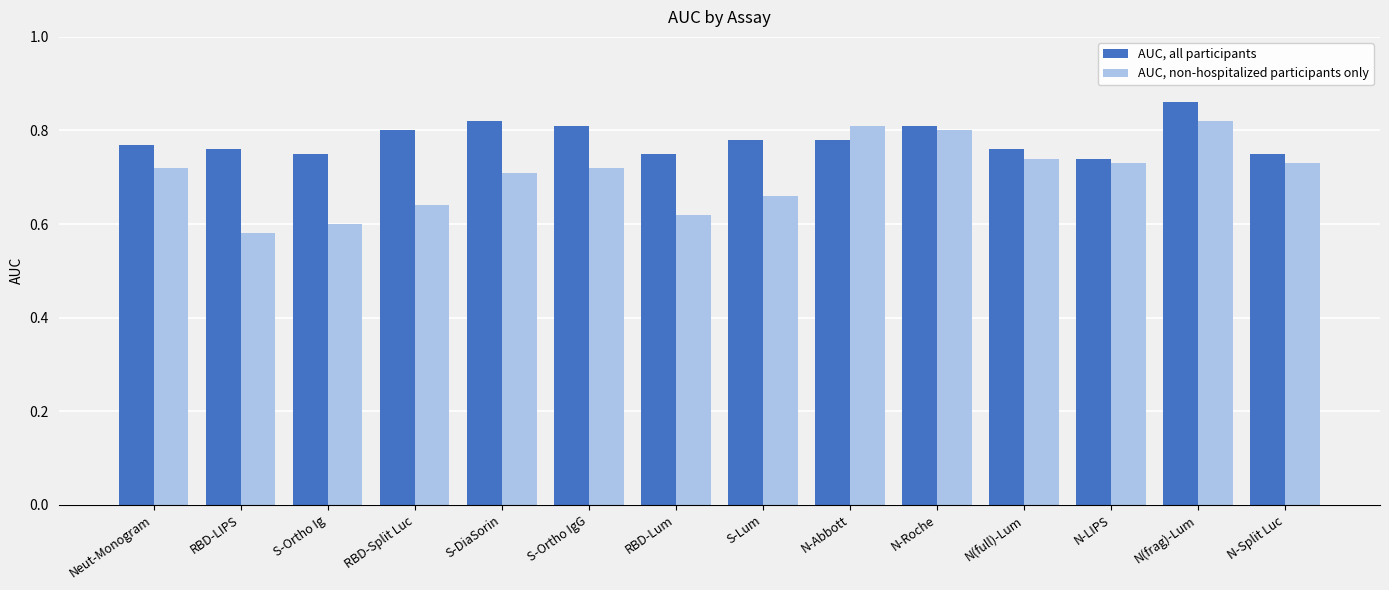

Rank the series by their average value, from highest to lowest.

AUC, all participants, AUC, non-hospitalized participants only